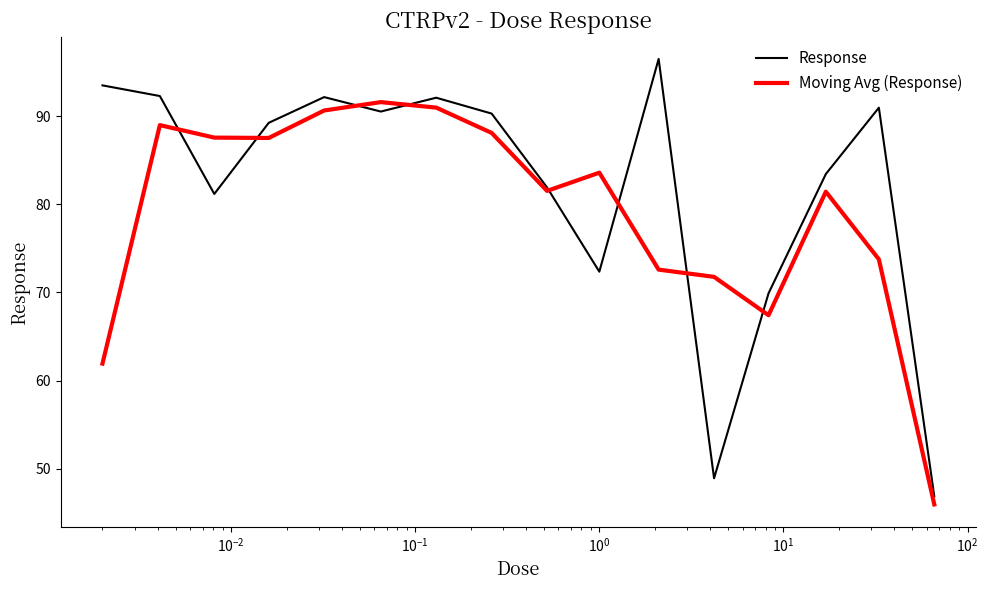

What is the maximum value shown in the chart?

96.5